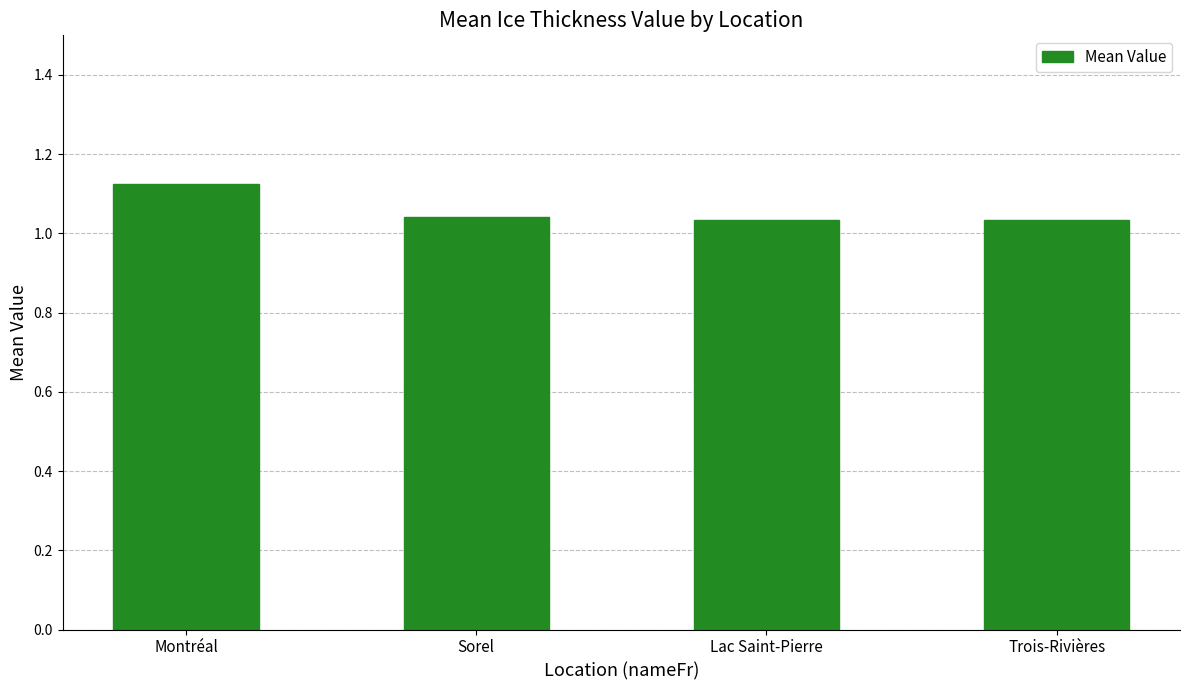

Count the values in the range 1 to 2.

4